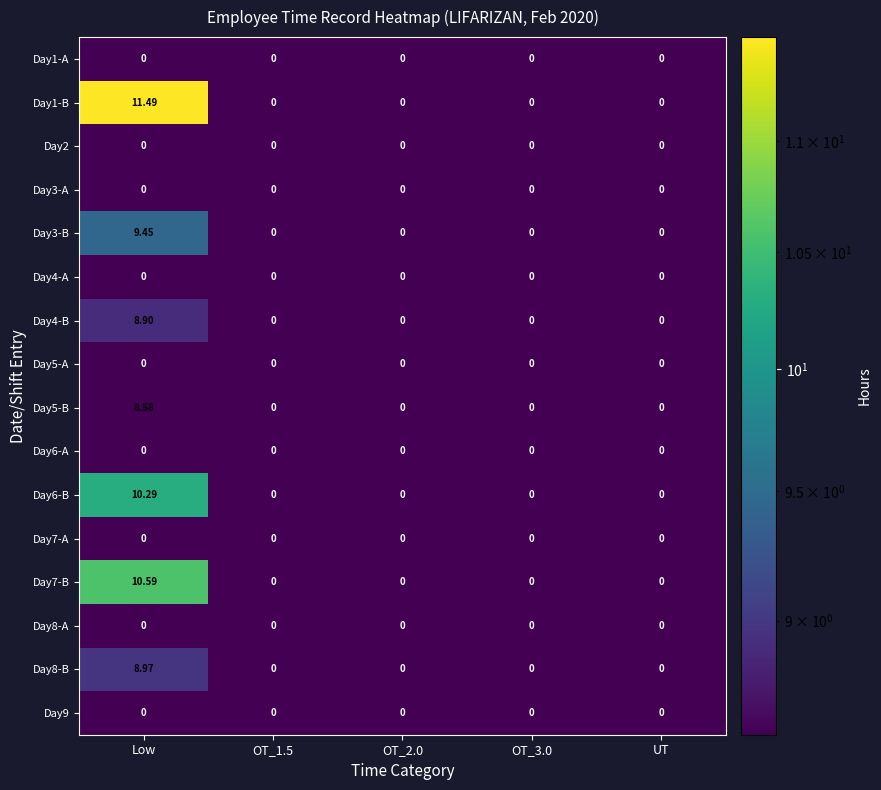

Is it true that Day9 equals 0.0 at OT_3.0?

True